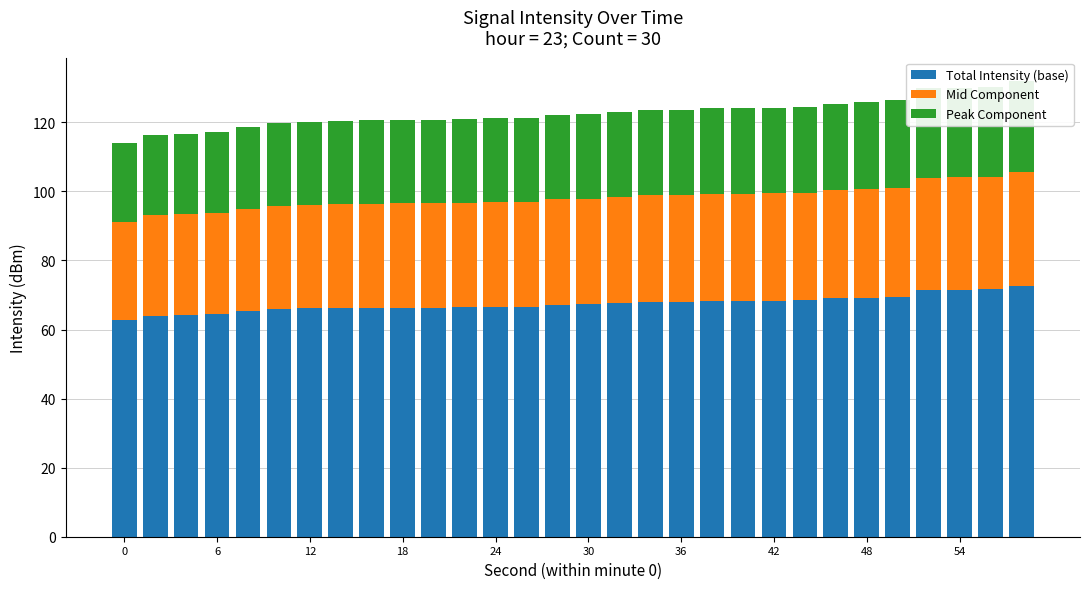

Is the value of Total Intensity (base) at 25 greater than the value of Peak Component at 13?

Yes